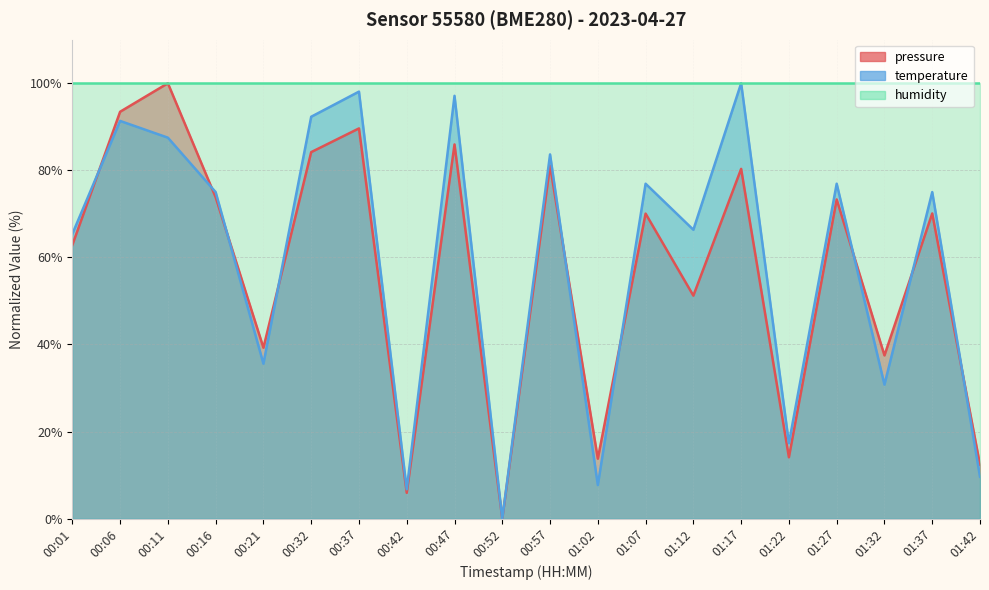

Which has a higher value, 01:22 or 00:21?

00:21